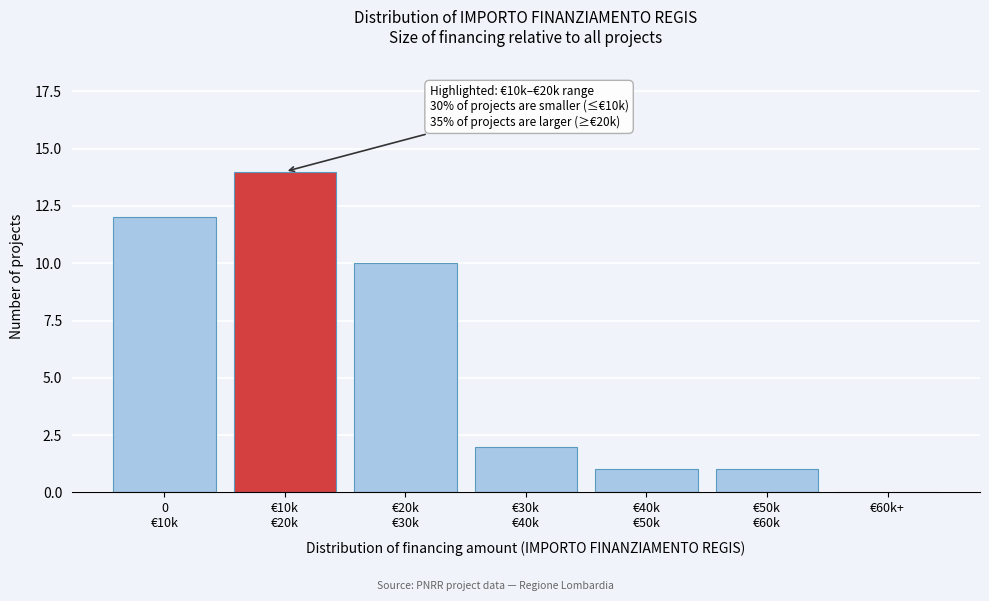

The value at €60k+ is 0. True or false?

True